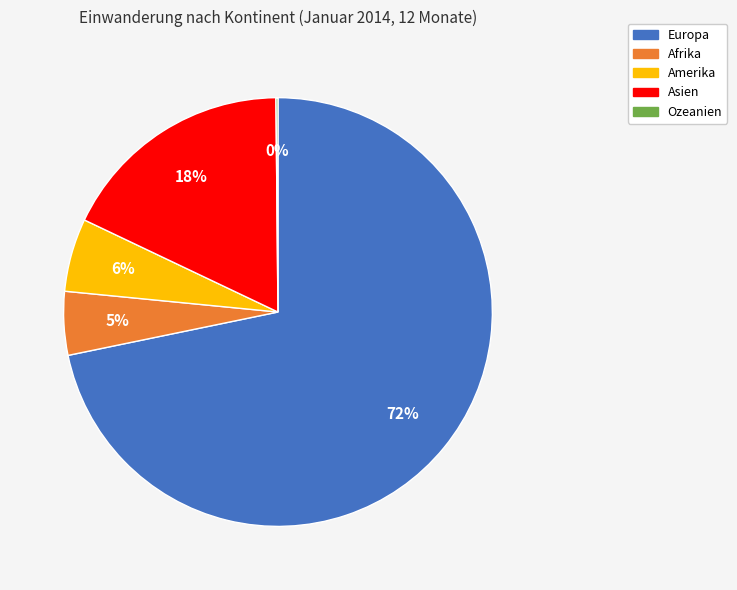

Does Afrika account for over 50% of the chart?

No